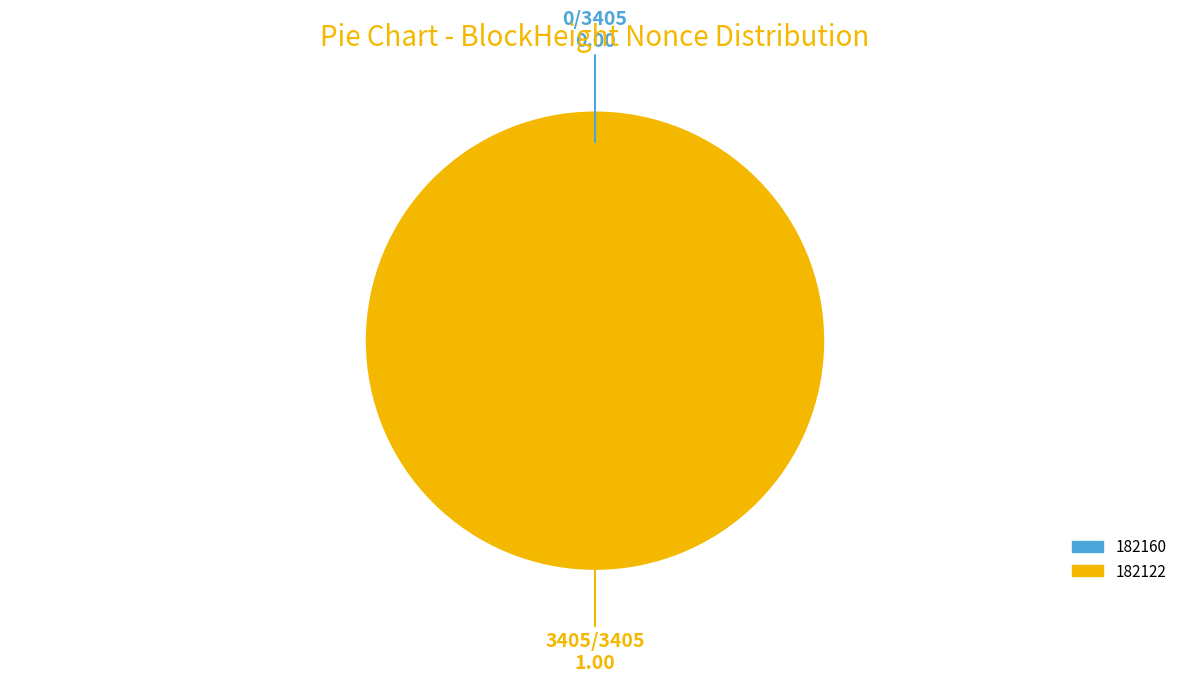

Combined, what portion of the pie is 182122 and 182160?

100.0%